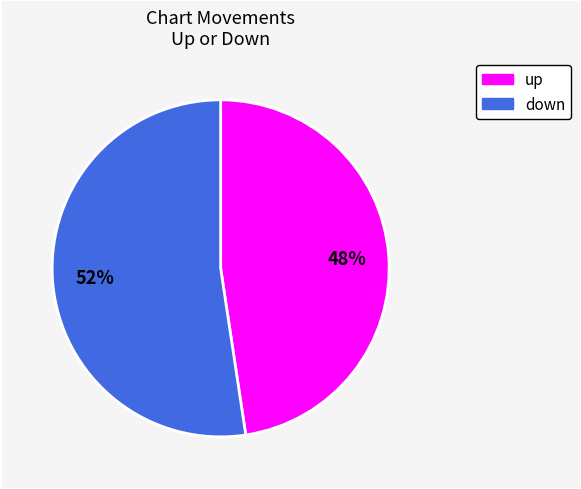

Does any single category account for the majority?

Yes